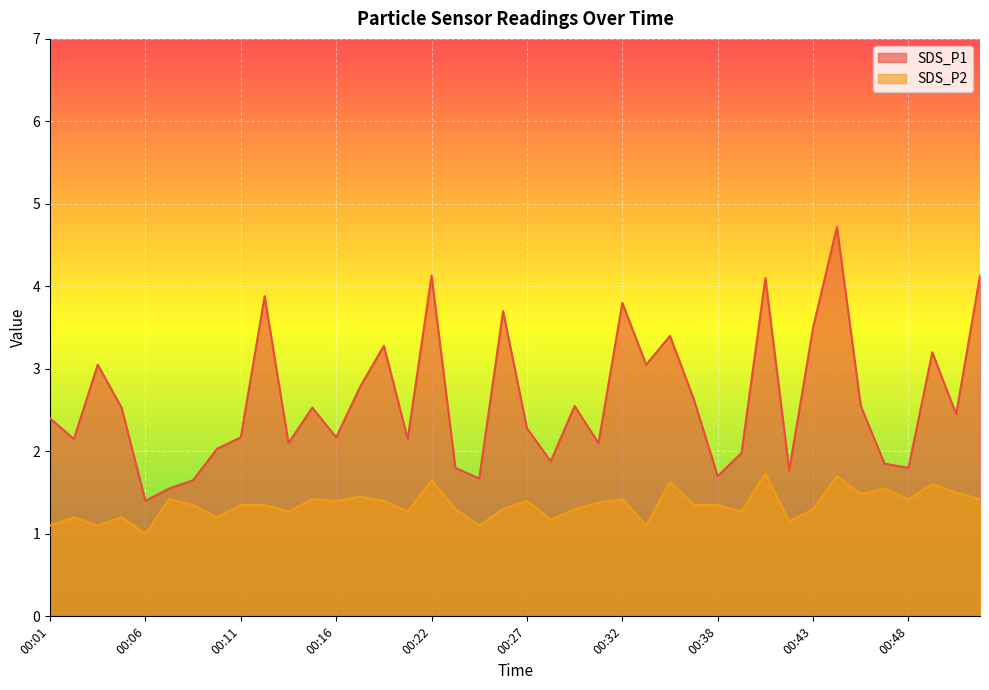

Reading left to right, what are all the values shown in this chart?

SDS_P1: 2.4	2.1	3.0	2.5	1.4	1.6	1.6	2.0	2.2	3.9	2.1	2.5	2.2	2.8	3.3	2.1	4.1	1.8	1.7	3.7	2.3	1.9	2.5	2.1	3.8	3.0	3.4	2.6	1.7	2.0	4.1	1.8	3.5	4.7	2.5	1.9	1.8	3.2	2.5	4.1
SDS_P2: 1.1	1.2	1.1	1.2	1.0	1.4	1.4	1.2	1.4	1.4	1.3	1.4	1.4	1.4	1.4	1.3	1.6	1.3	1.1	1.3	1.4	1.2	1.3	1.4	1.4	1.1	1.6	1.4	1.4	1.3	1.7	1.1	1.3	1.7	1.5	1.6	1.4	1.6	1.5	1.4